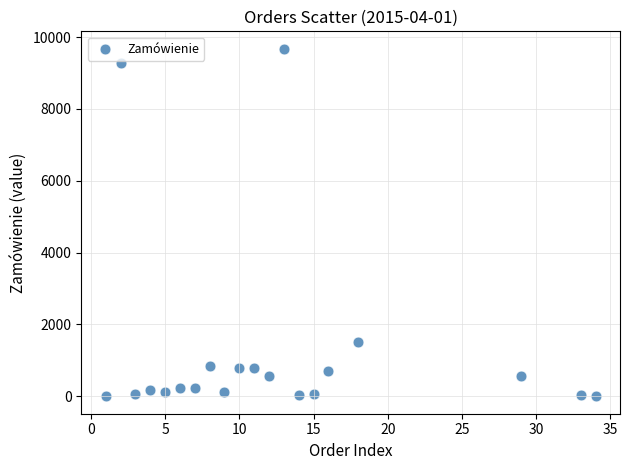

What is the range of Y values (max minus min)?

9676.8